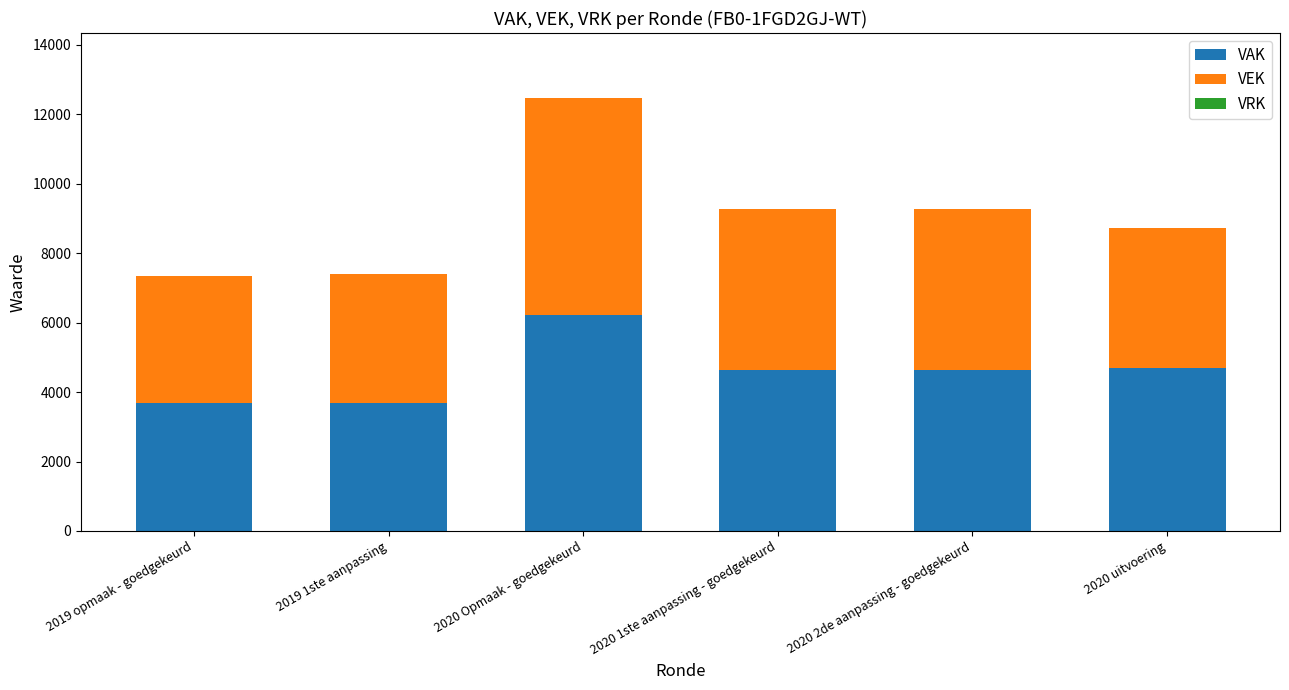

Count the number of categories in the chart.

6